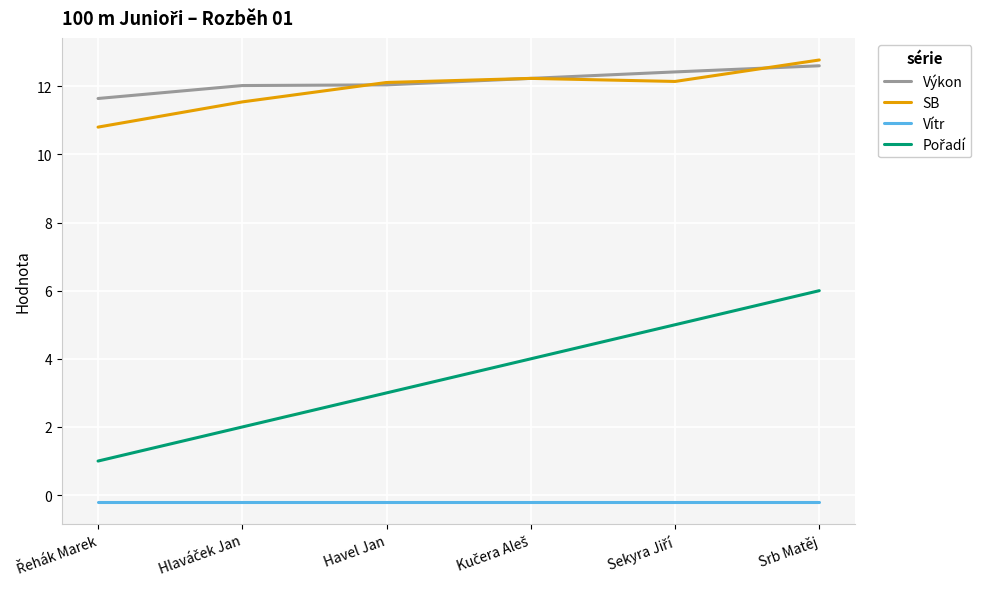

At which category does the chart reach its peak across all series?

Srb Matěj